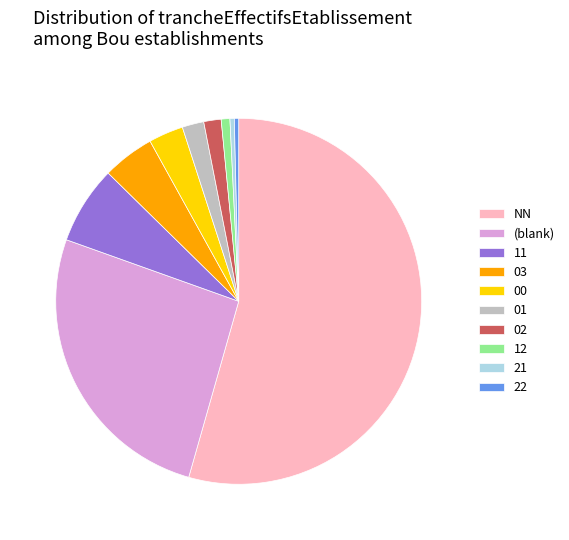

What is the largest slice in the pie chart?

NN